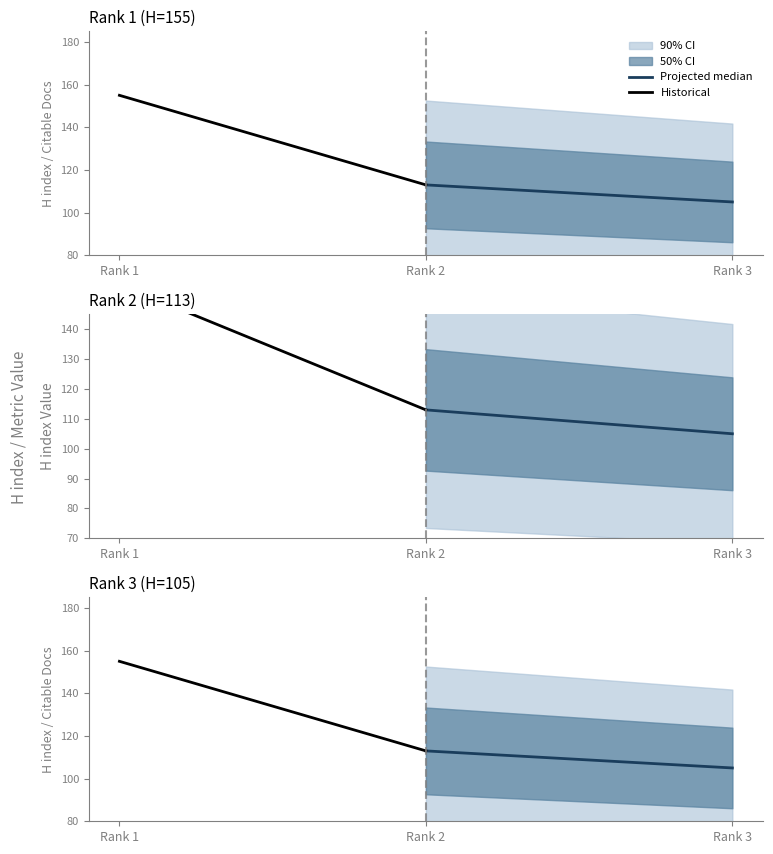

Is the value of Projected median at Rank 2 greater than the value of Historical at Rank 1?

No